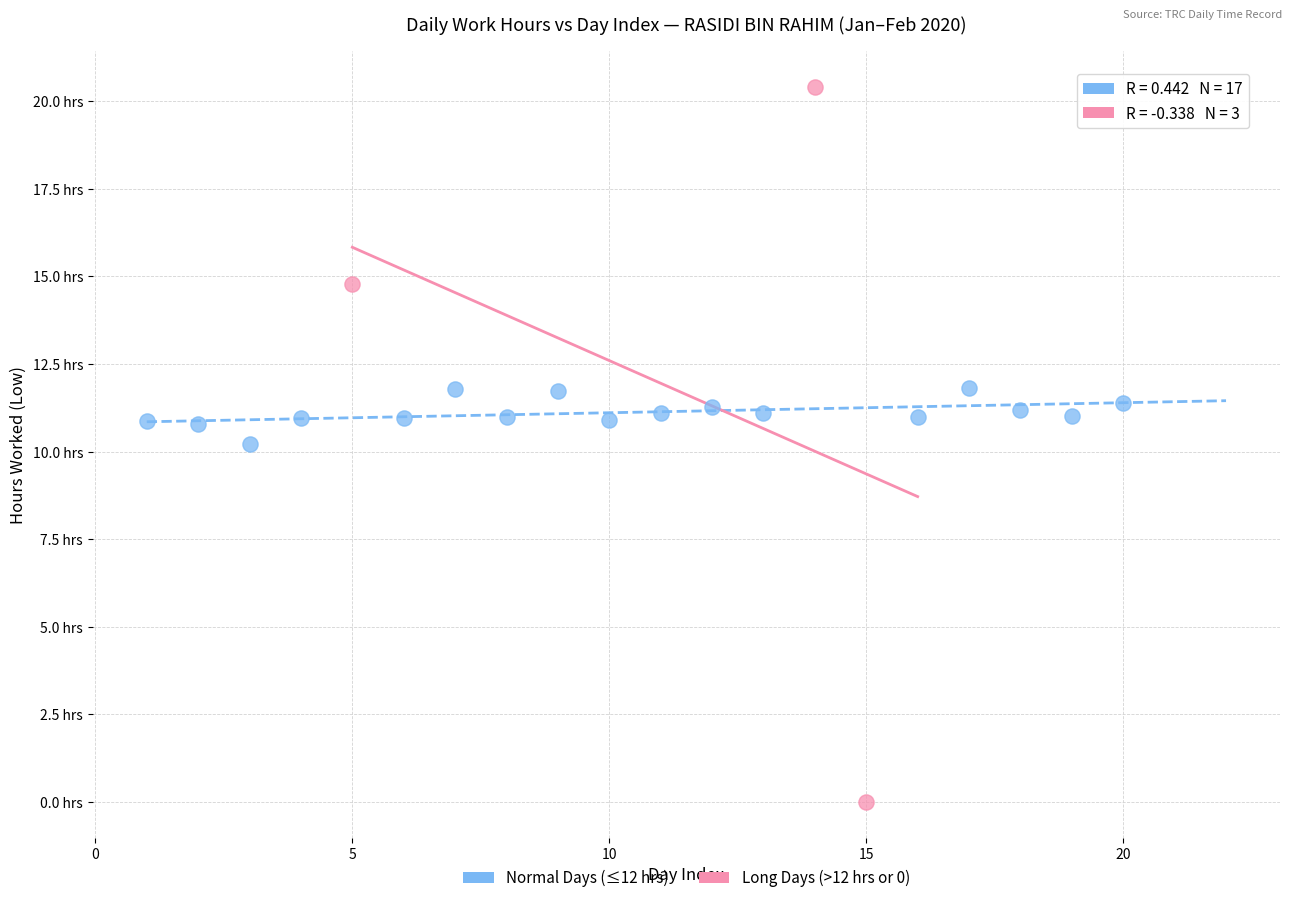

Which series contains the lowest Y value?

Long Days (>12 hrs or 0)